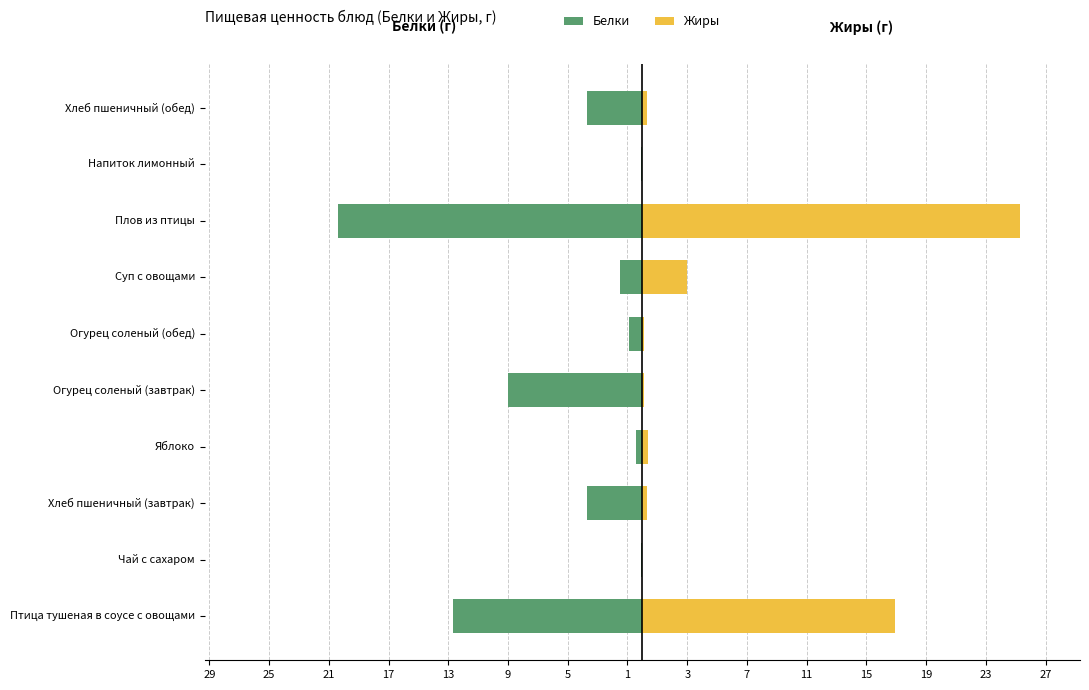

How many data points does each series have?

10